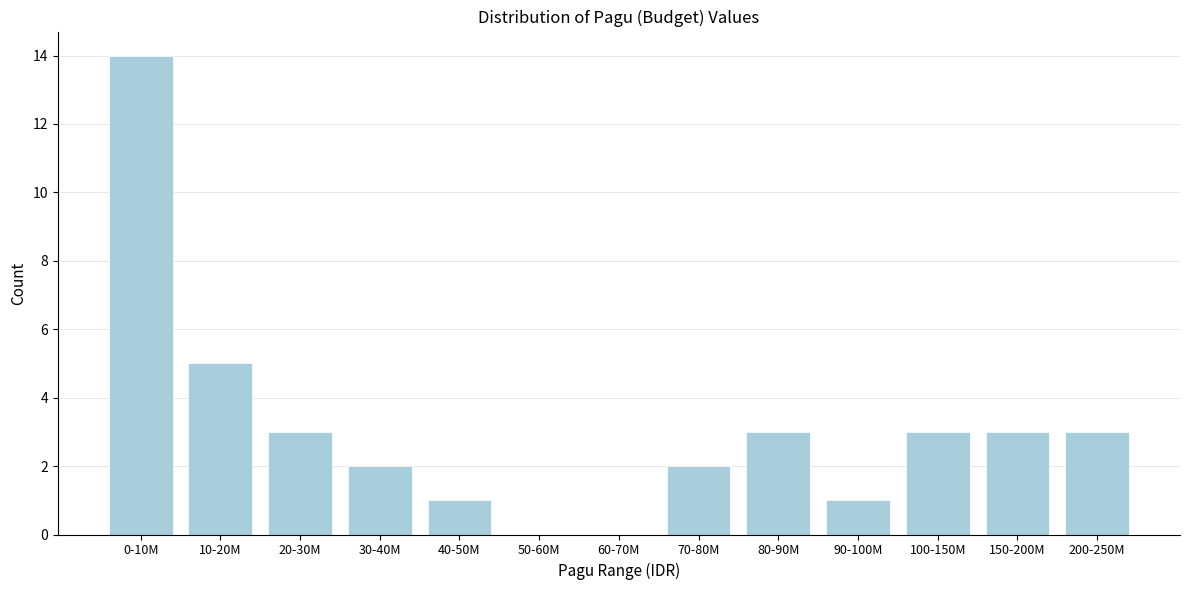

Reading left to right, transcribe all the data shown in this chart.

0-10M=14	10-20M=5	20-30M=3	30-40M=2	40-50M=1	50-60M=0	60-70M=0	70-80M=2	80-90M=3	90-100M=1	100-150M=3	150-200M=3	200-250M=3